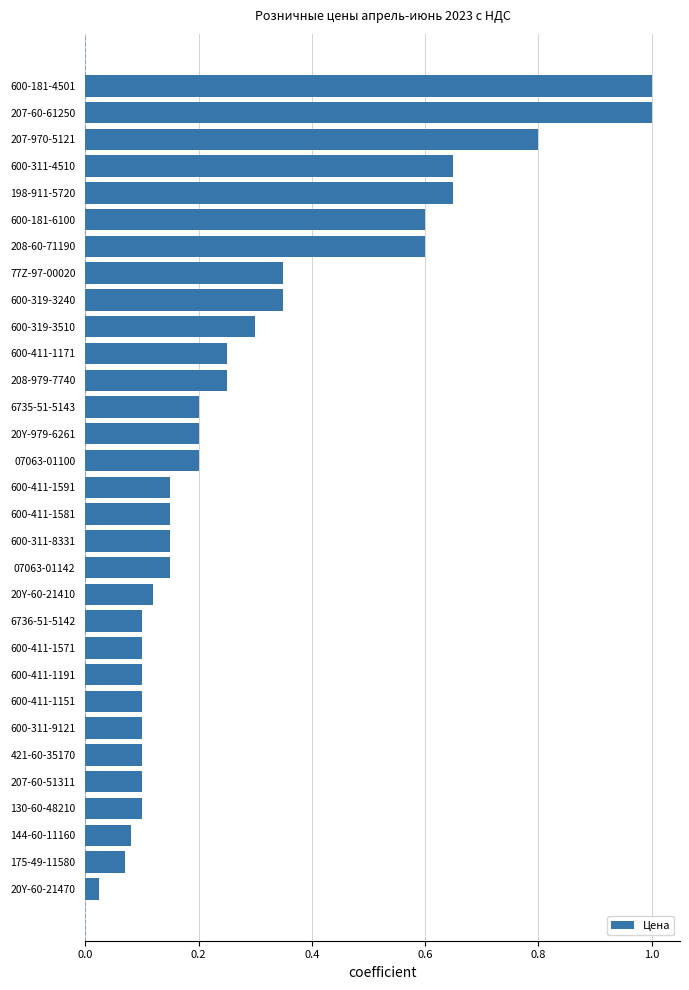

Which category has the lowest value across all series?

20Y-60-21470